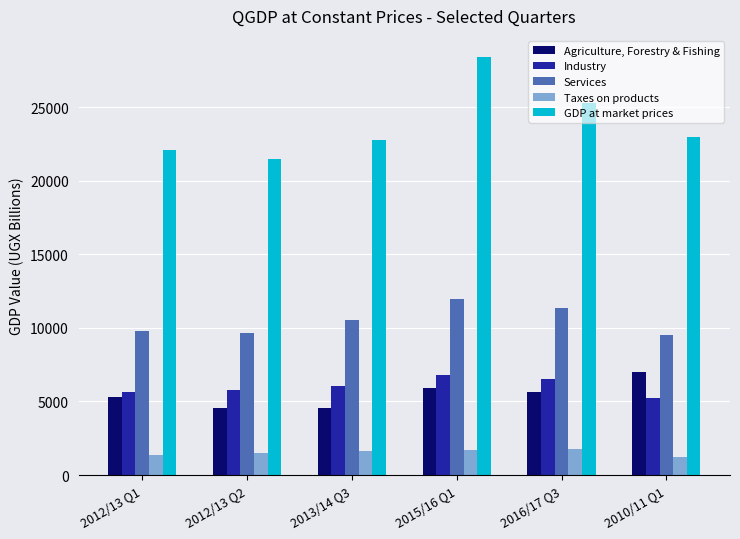

How many categories are shown in the chart?

6